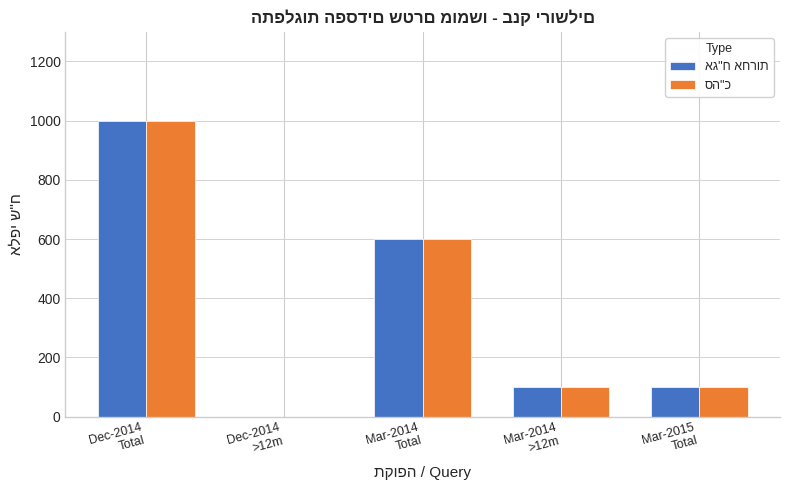

What is the greatest value displayed?

1000